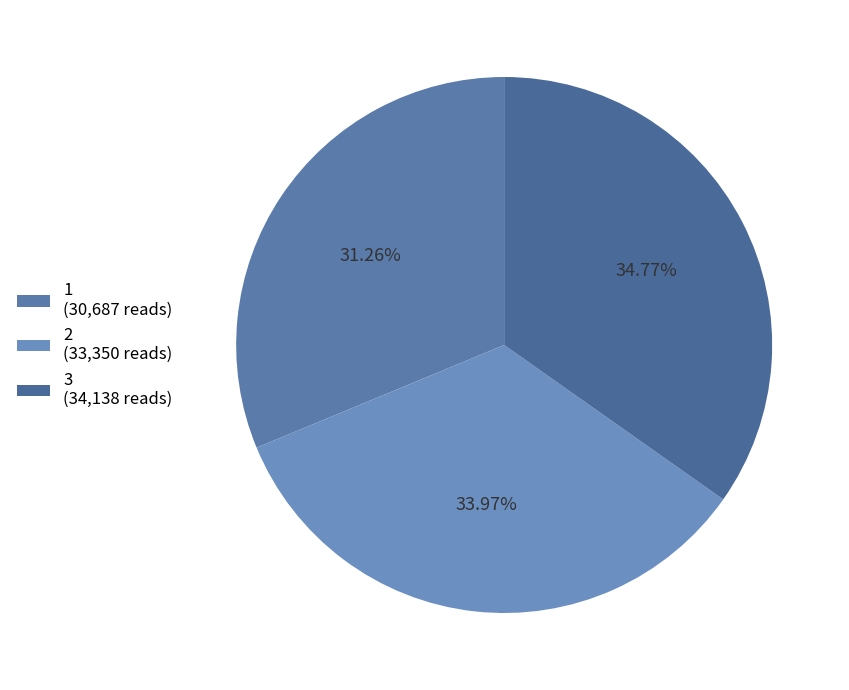

True or false: 1 accounts for 25% of the total.

False